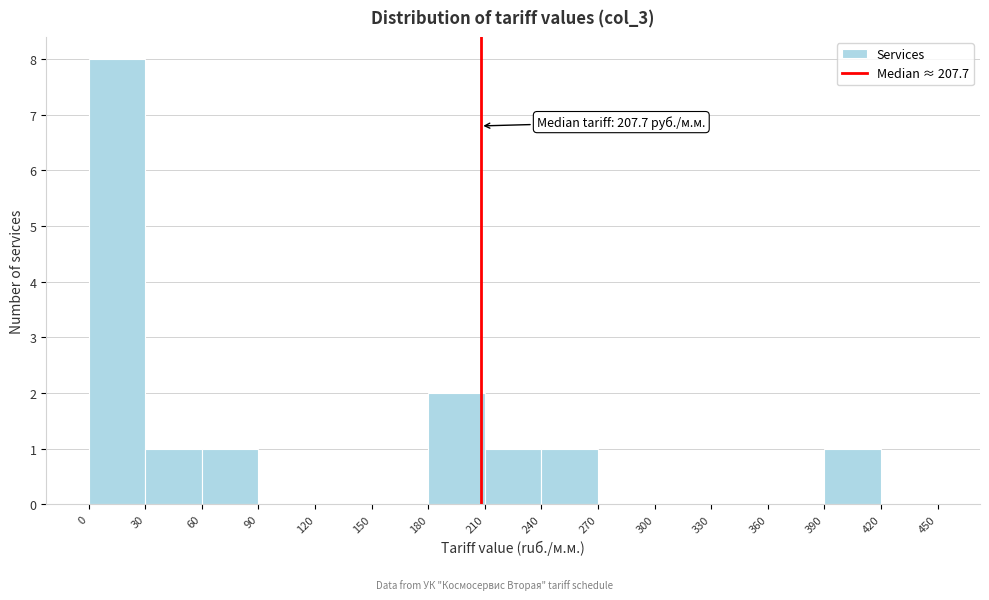

Which range on the x-axis has the tallest bar?

0 to 30